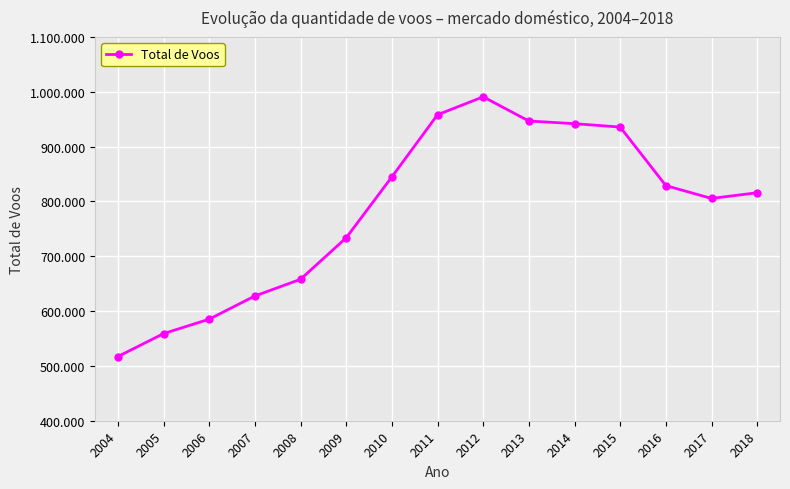

The value at 2016 is 828893. True or false?

True